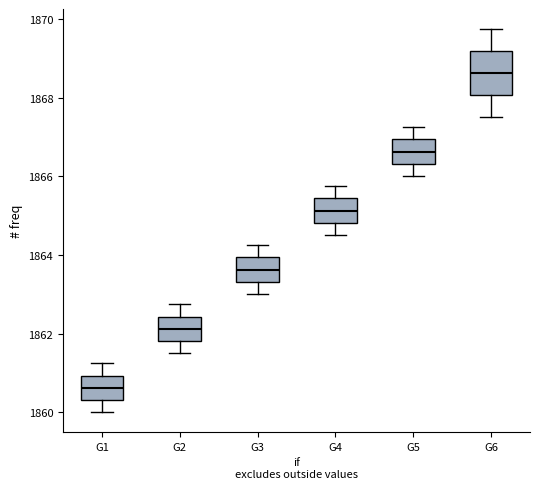

Which box is the tallest, from its lower edge to its upper edge?

G6